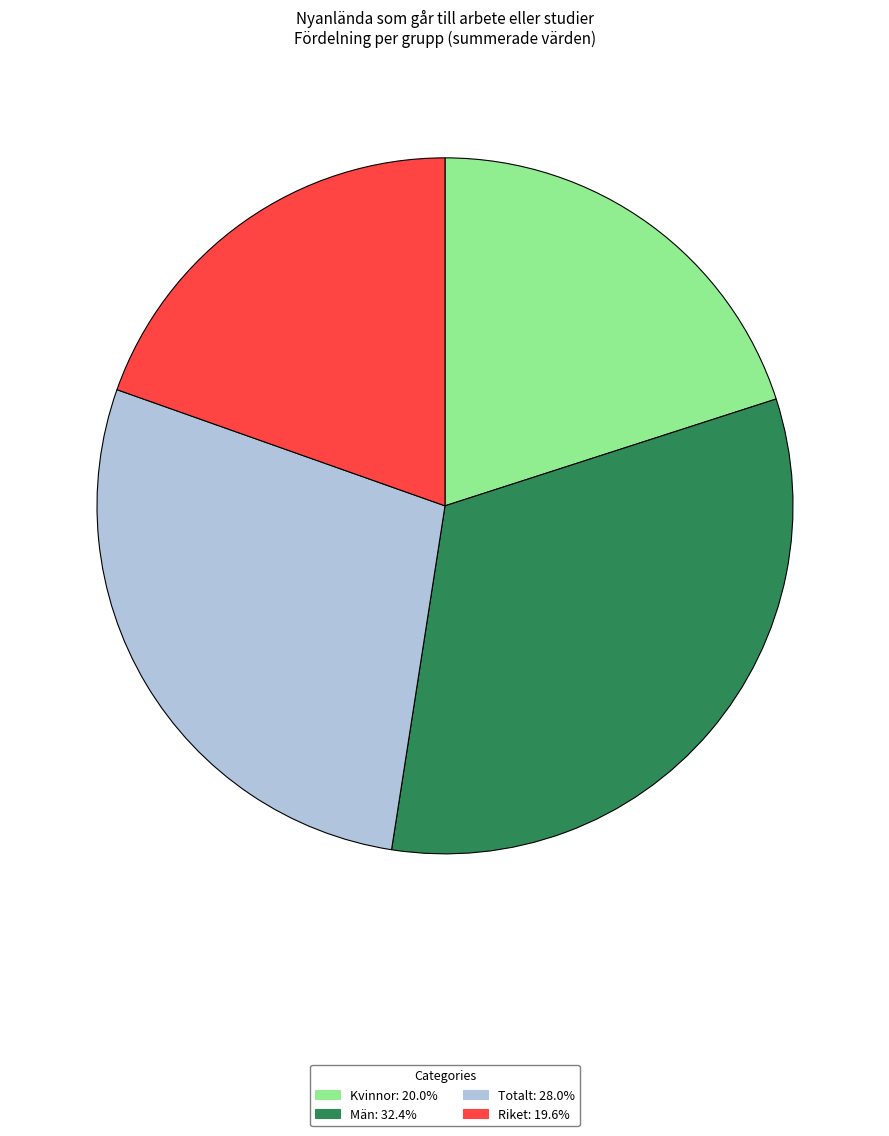

Does any single category account for the majority?

No